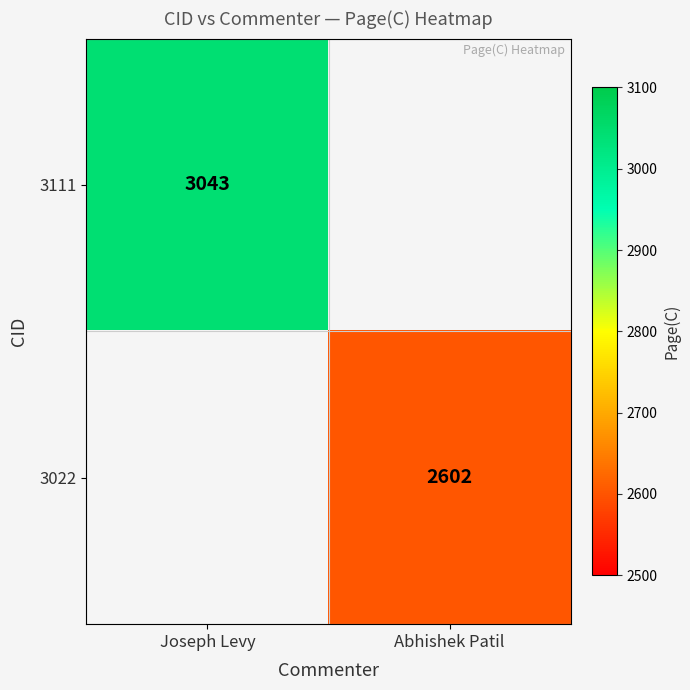

Is it true that 3022 equals 2602 at Abhishek Patil?

True